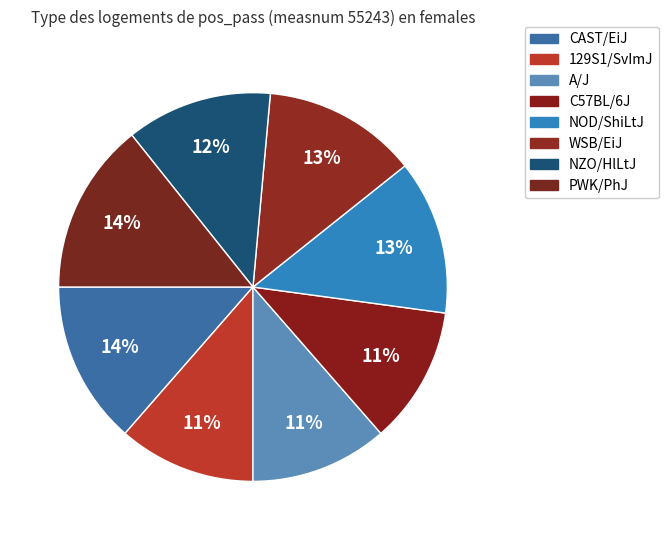

To the nearest percent, what is the combined percentage of C57BL/6J and PWK/PhJ?

26%